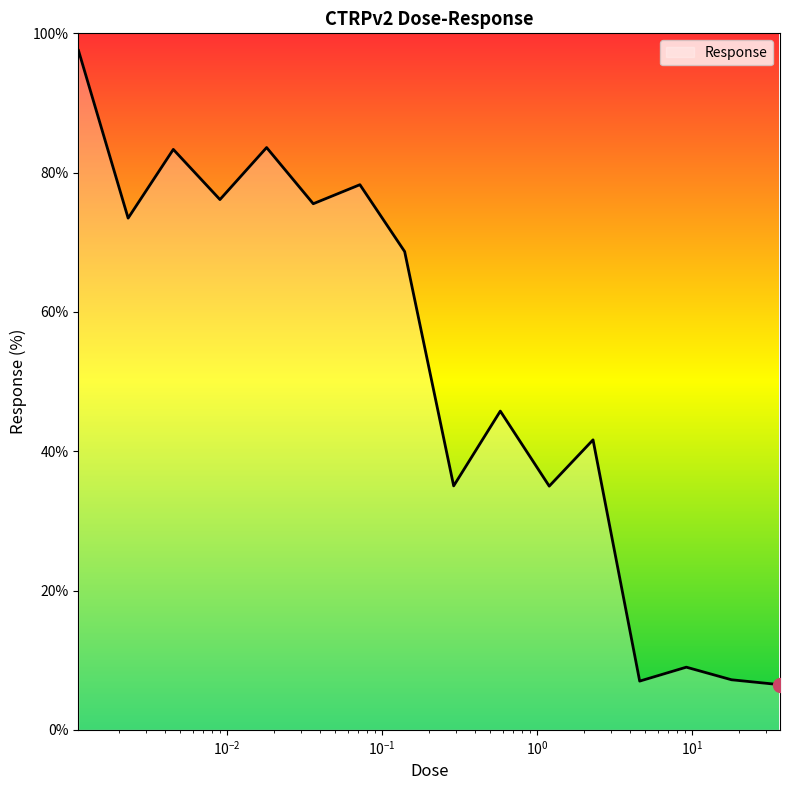

How many values exceed 68?

8